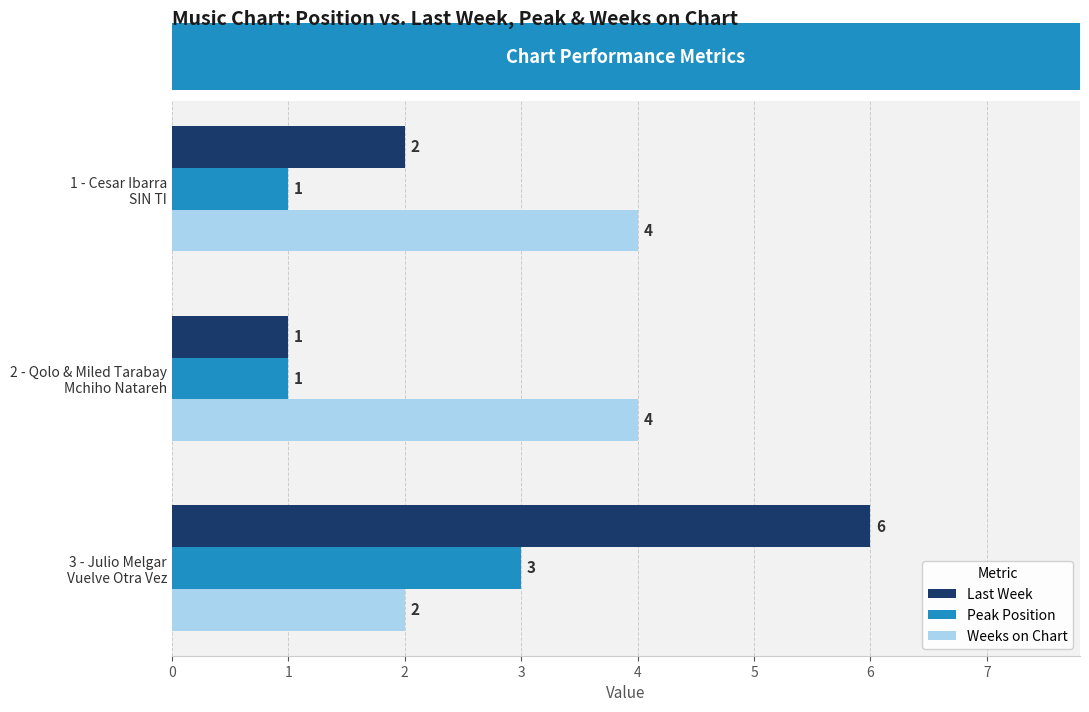

Rank the series by their maximum value, from highest to lowest.

Last Week, Weeks on Chart, Peak Position